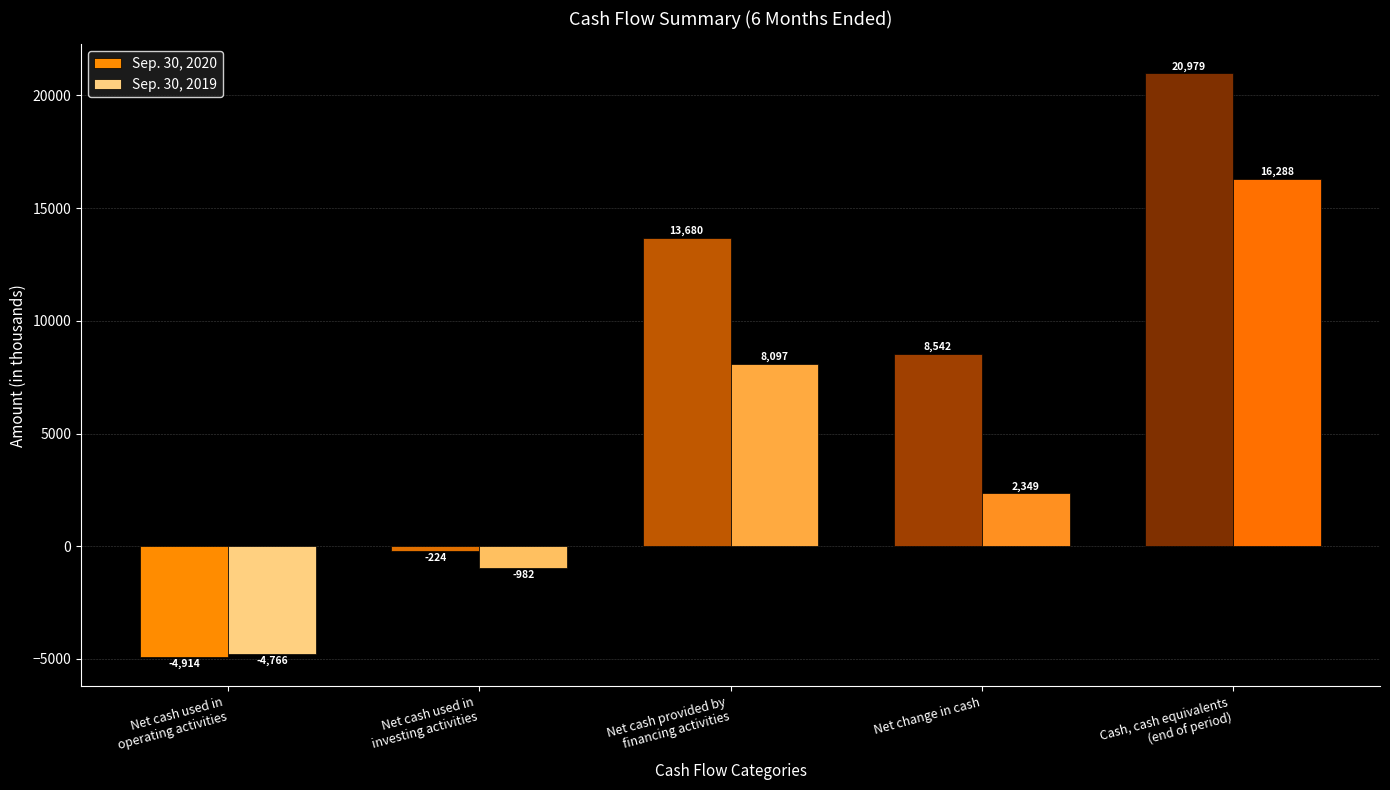

How many bars are there in each group?

2